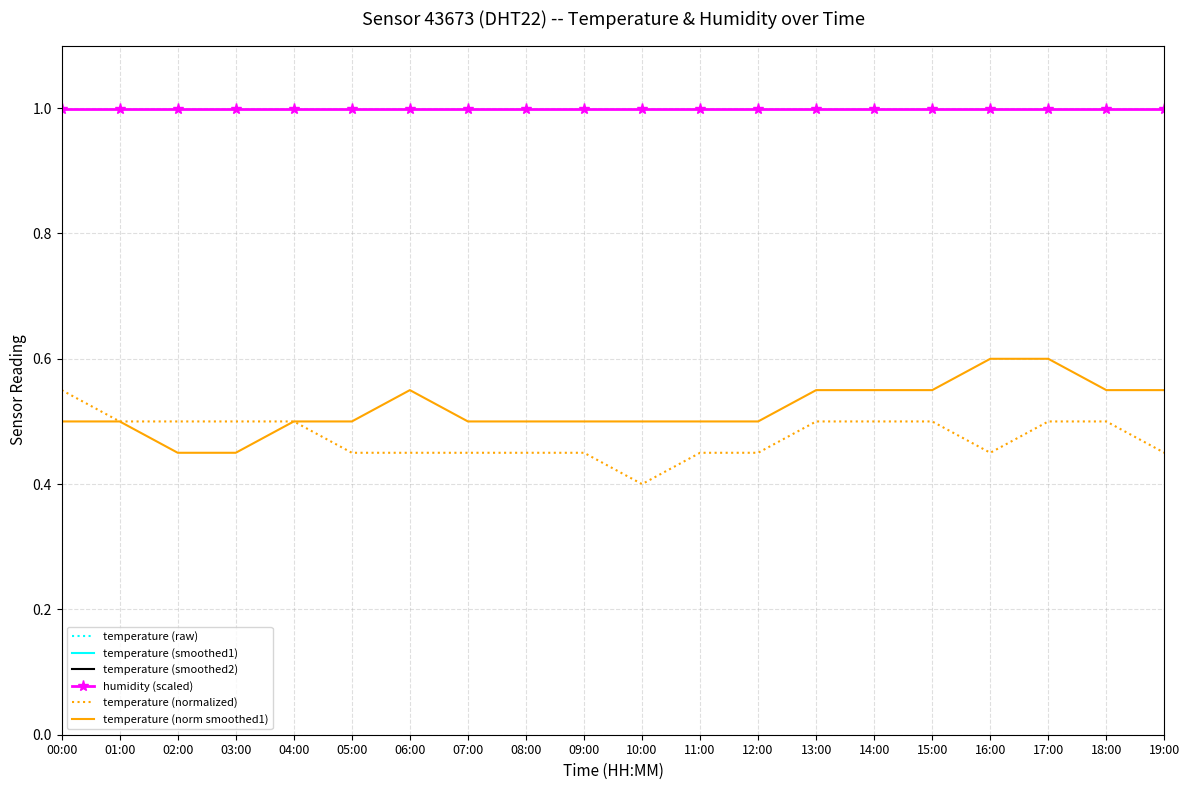

The value of temperature (raw) at 17:00 is 10.0. True or false?

True